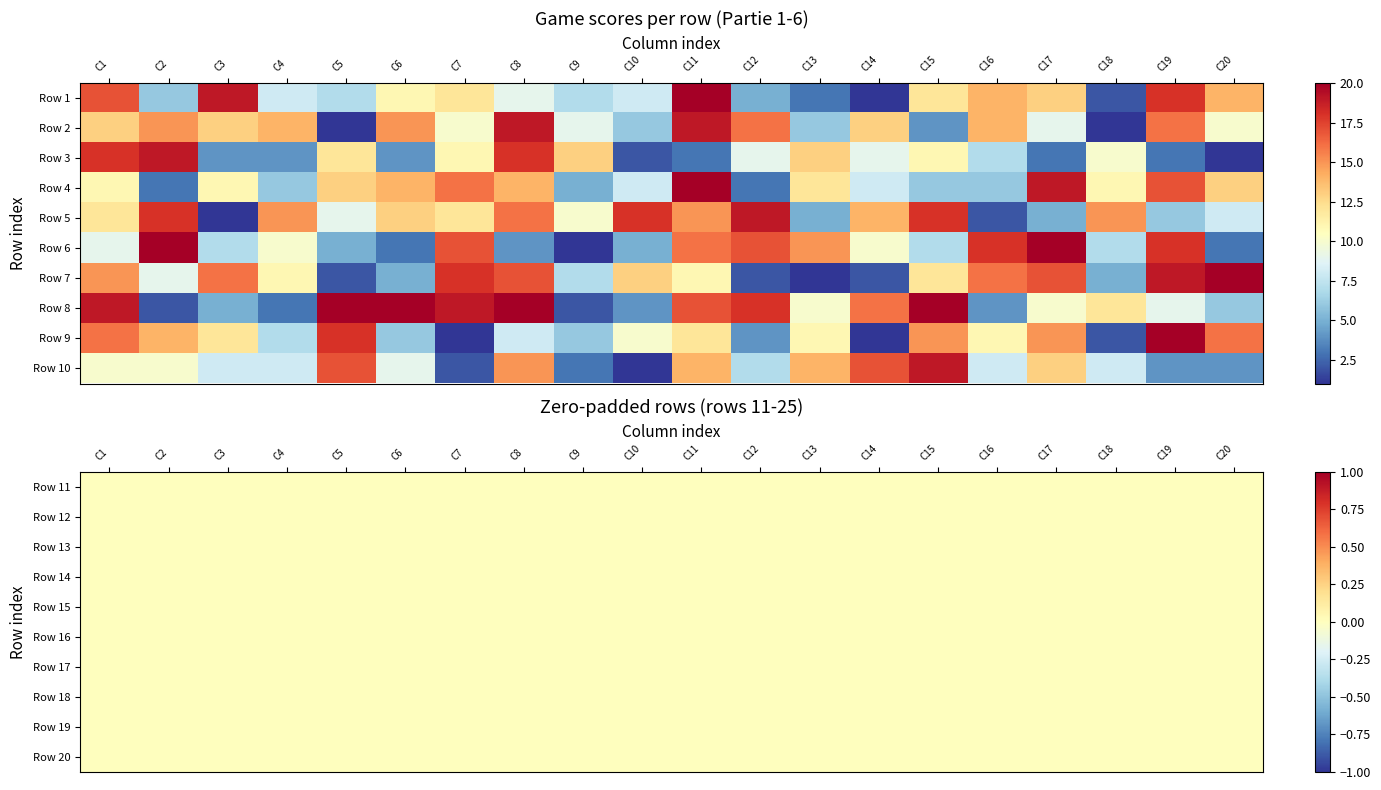

How many series are shown in this chart?

10